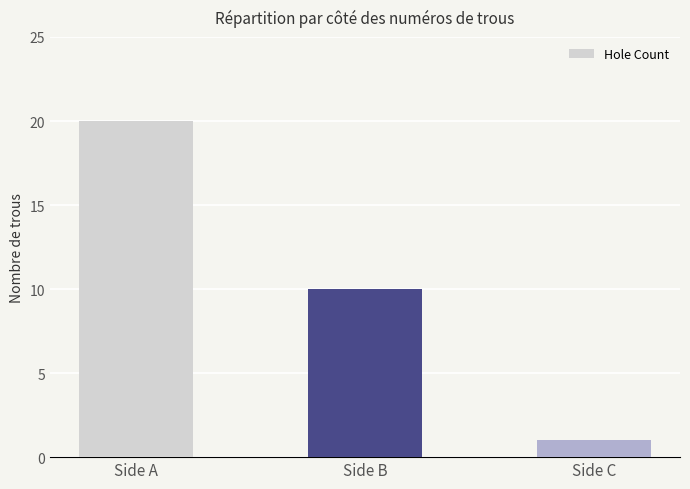

What is the ratio of the value at Side B to the value at Side A?

0.5